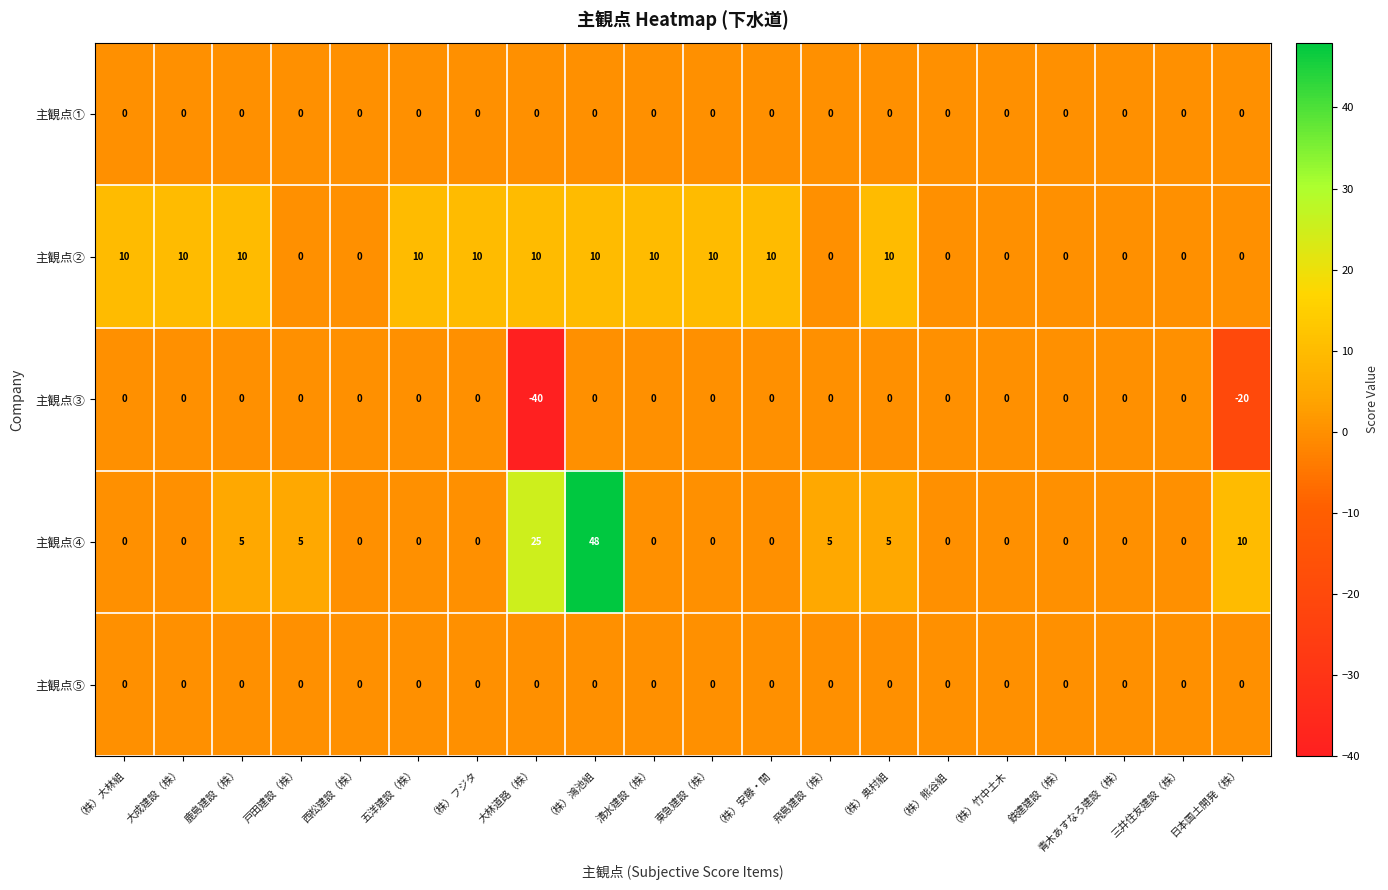

What is the average value of the 主観点② series?

6